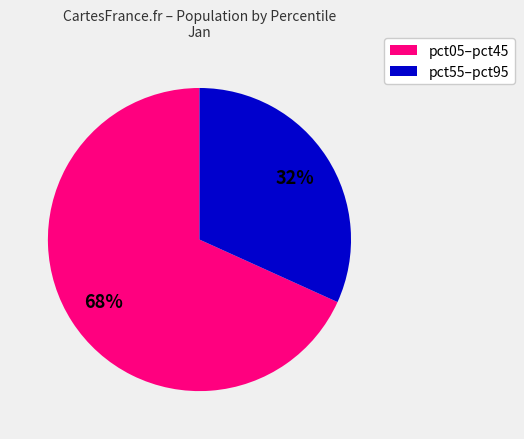

Count the number of slices in the pie.

2